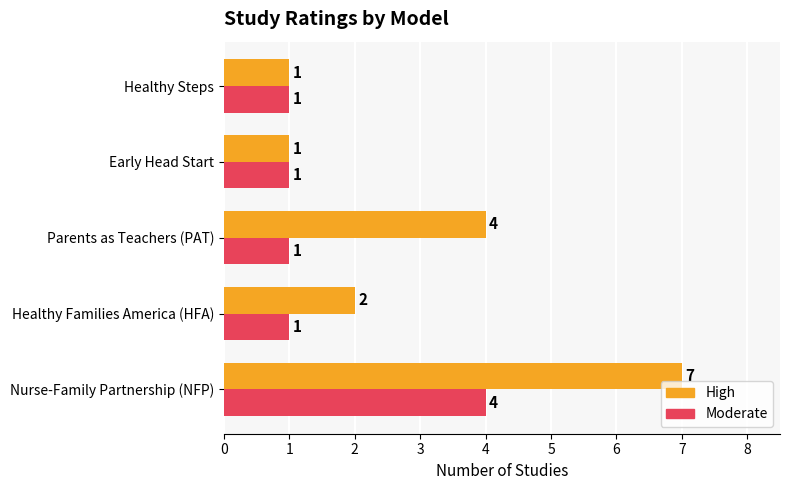

The High series shows 7 at Parents as Teachers (PAT). True or false?

False